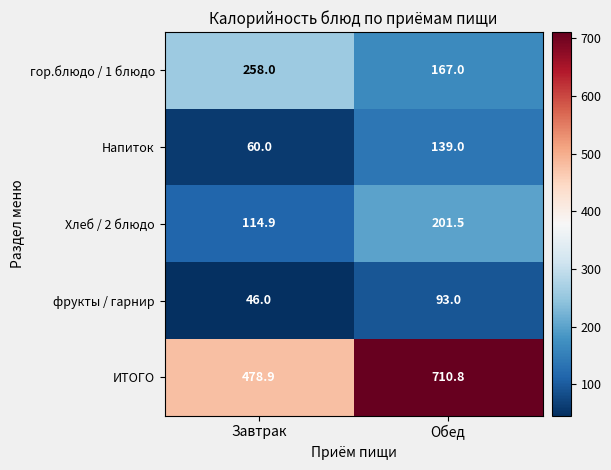

What is the difference between the highest and lowest values at Завтрак?

432.9